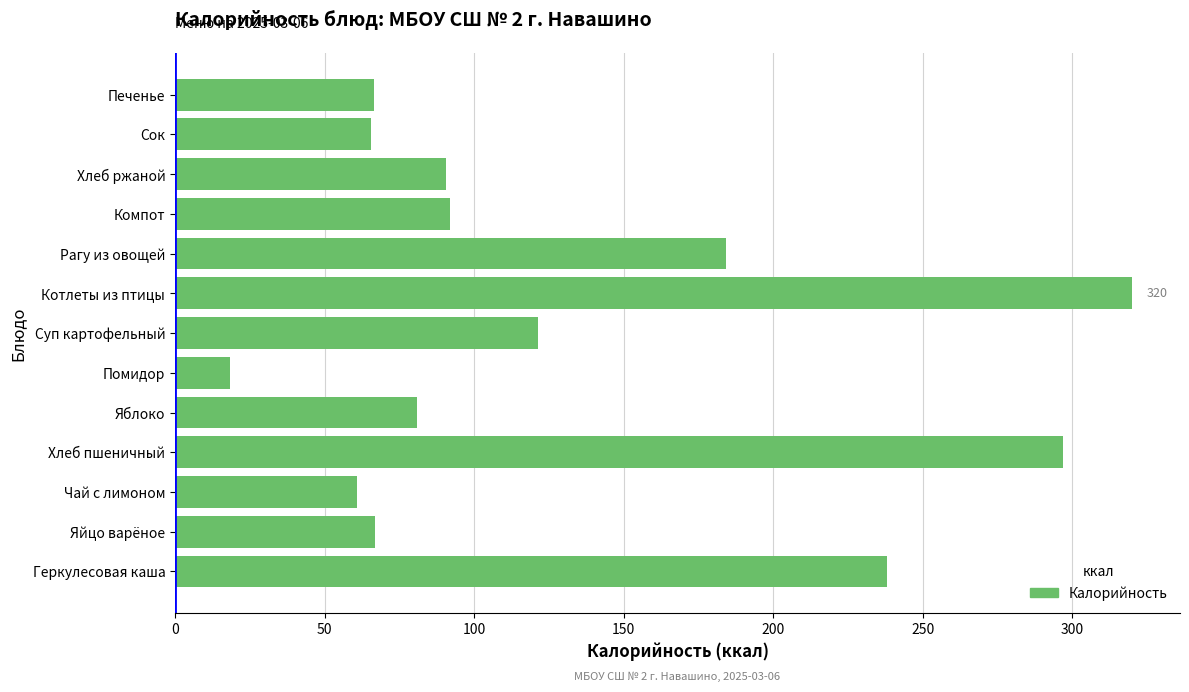

What is the minimum value shown in the chart?

18.4